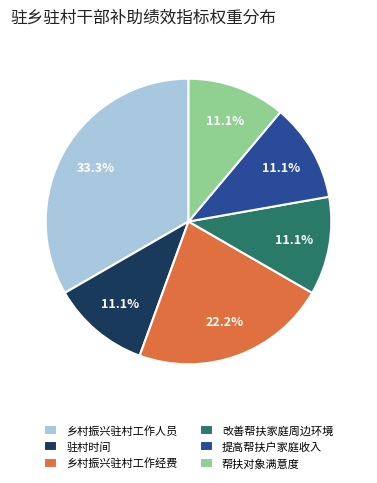

To the nearest percent, what is the combined percentage of 驻村时间 and 改善帮扶家庭周边环境?

22%